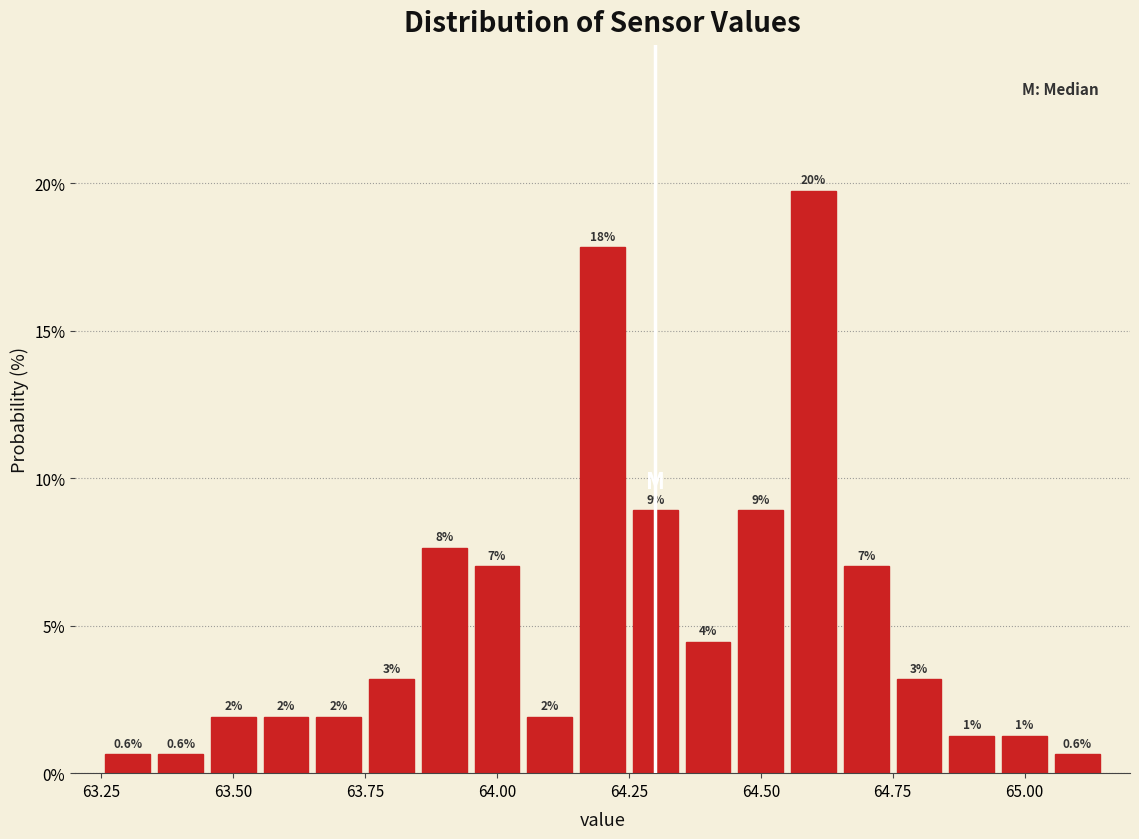

Read against the x-axis, roughly where is the centre of the tallest bar?

64.60